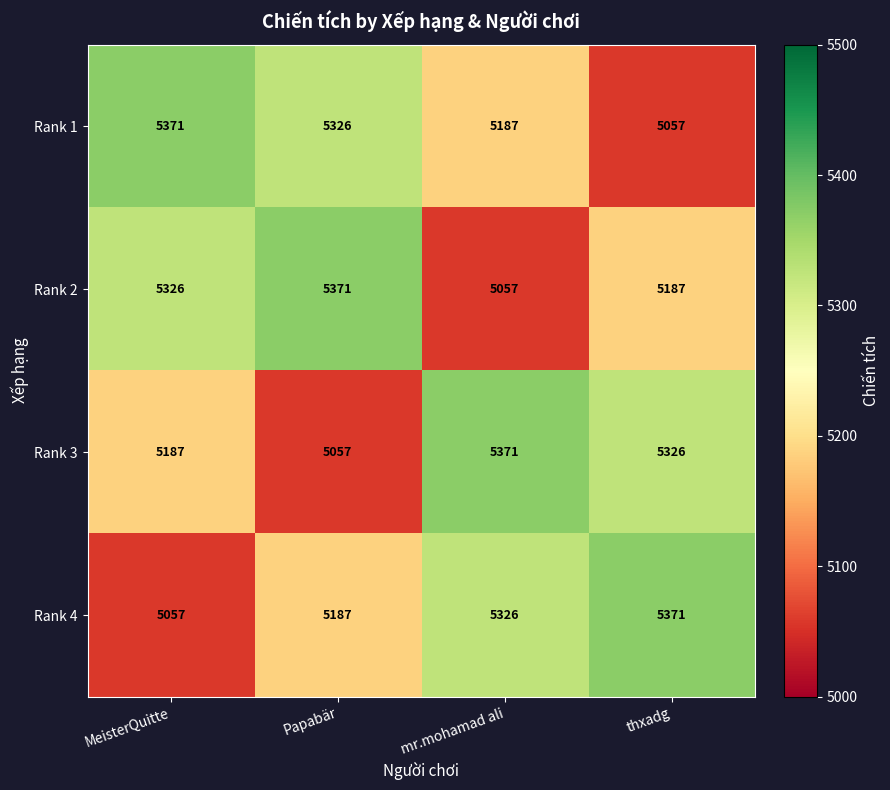

What is the sum of the Rank 3 values at thxadg and MeisterQuitte?

10513